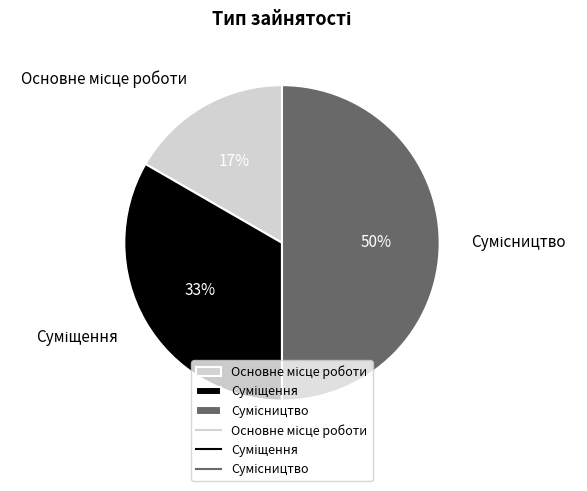

To the nearest percent, what is the difference between the largest and smallest slice percentages?

33%